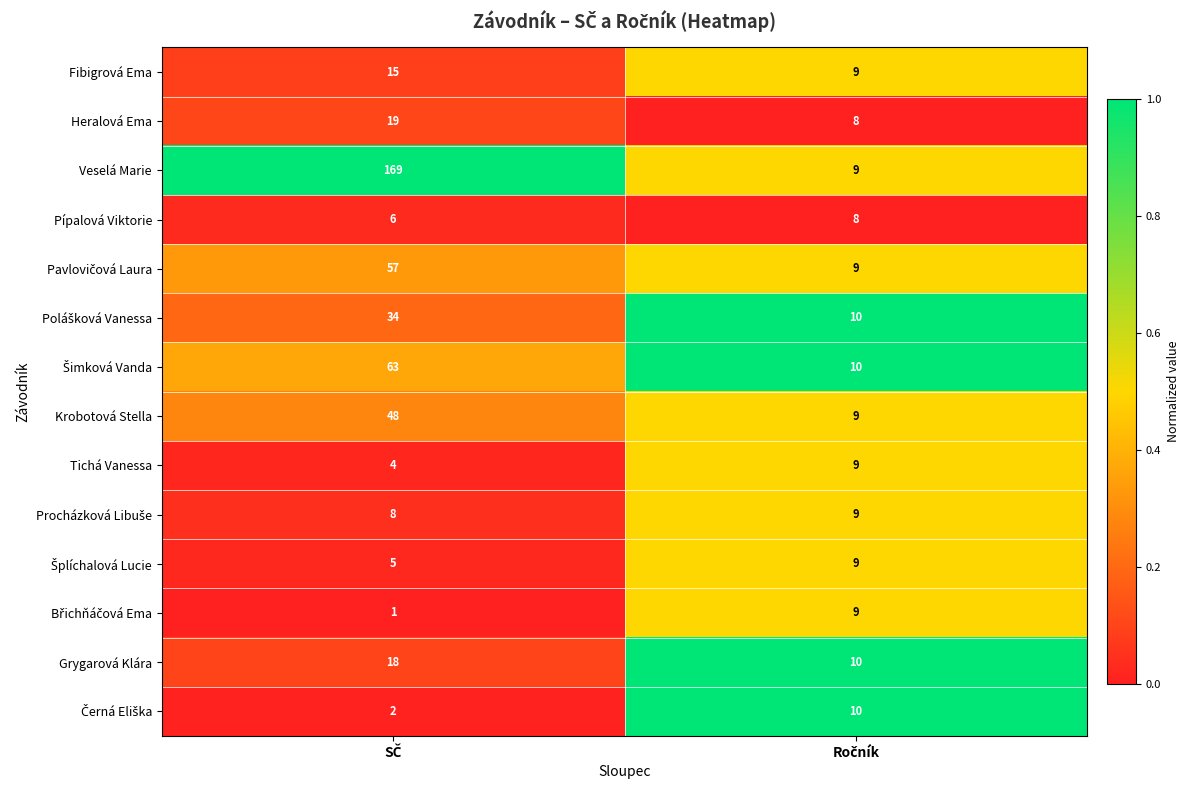

What is the minimum value for Veselá Marie?

9